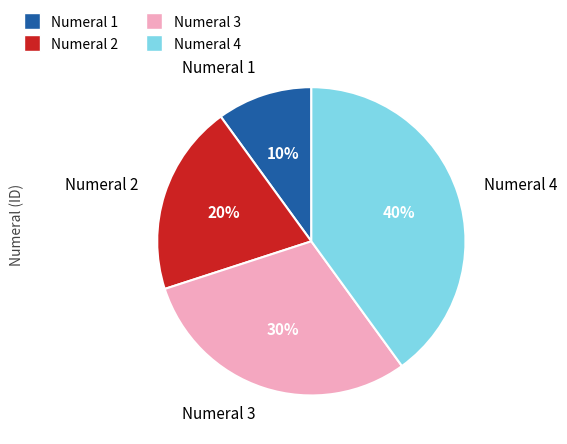

To the nearest percent, what is the combined percentage of Numeral 3 and Numeral 1?

40%